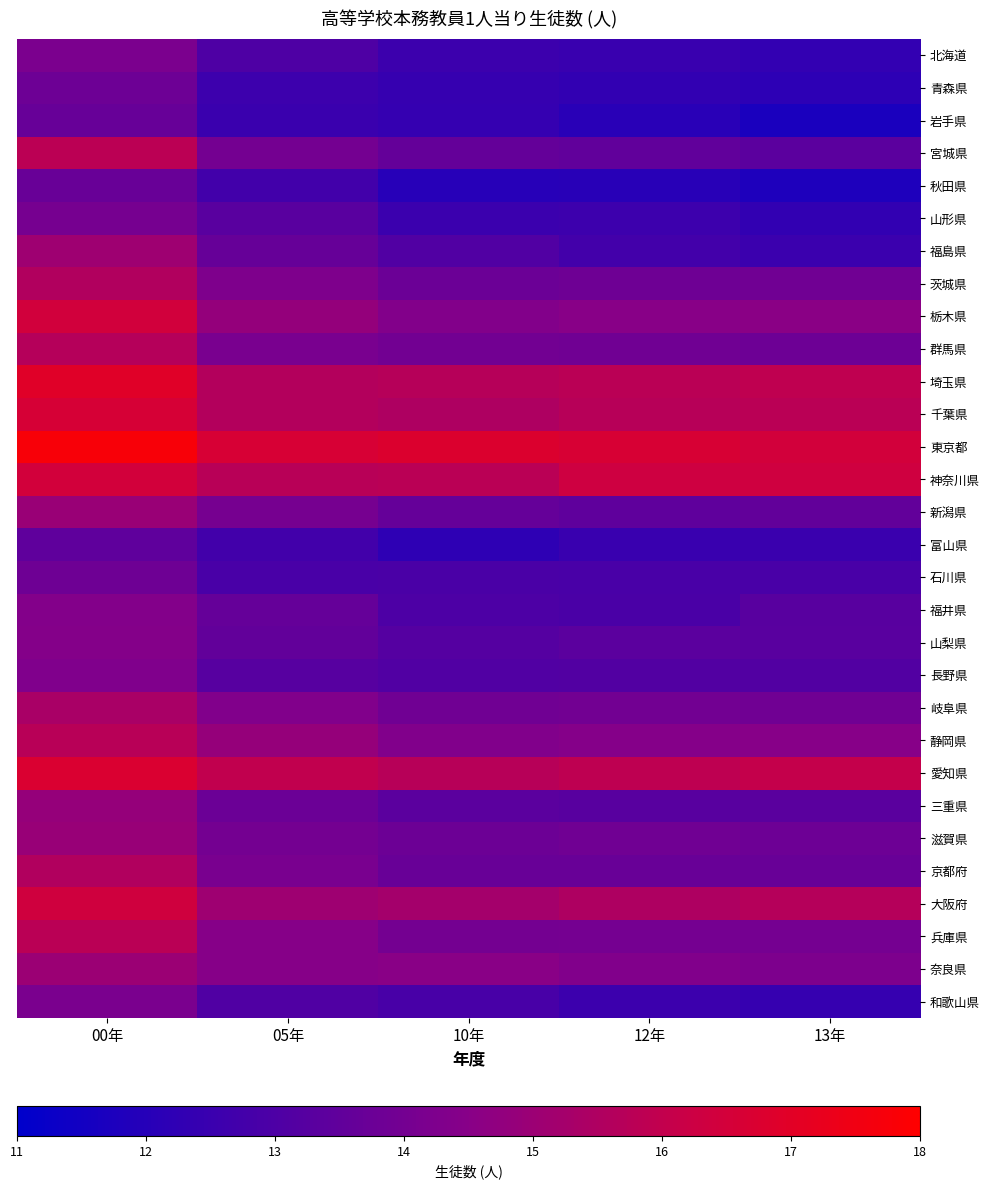

Reading left to right, list all the values displayed in this chart.

北海道: 00年=14.2	05年=13.0	10年=12.6	12年=12.5	13年=12.3
青森県: 00年=13.8	05年=12.6	10年=12.4	12年=12.3	13年=12.2
岩手県: 00年=13.7	05年=12.5	10年=12.4	12年=12.1	13年=11.7
宮城県: 00年=15.8	05年=14.0	10年=13.6	12年=13.5	13年=13.4
秋田県: 00年=13.7	05年=12.7	10年=12.0	12年=12.1	13年=11.8
山形県: 00年=14.0	05年=13.3	10年=12.6	12年=12.6	13年=12.3
福島県: 00年=15.1	05年=13.6	10年=13.1	12年=12.7	13年=12.6
茨城県: 00年=15.6	05年=14.3	10年=13.8	12年=13.8	13年=13.9
栃木県: 00年=16.4	05年=14.8	10年=14.3	12年=14.5	13年=14.6
群馬県: 00年=15.7	05年=14.1	10年=13.9	12年=13.9	13年=13.8
埼玉県: 00年=17.0	05年=15.6	10年=15.7	12年=15.8	13年=15.9
千葉県: 00年=16.6	05年=15.6	10年=15.5	12年=15.7	13年=15.8
東京都: 00年=17.8	05年=16.6	10年=16.8	12年=16.6	13年=16.4
神奈川県: 00年=16.4	05年=15.7	10年=15.8	12年=16.3	13年=16.3
新潟県: 00年=15.0	05年=14.0	10年=13.6	12年=13.5	13年=13.5
富山県: 00年=13.5	05年=12.7	10年=12.2	12年=12.5	13年=12.5
石川県: 00年=13.8	05年=12.9	10年=12.9	12年=12.9	13年=12.9
福井県: 00年=14.4	05年=13.6	10年=13.0	12年=12.9	13年=13.3
山梨県: 00年=14.4	05年=13.5	10年=13.2	12年=13.4	13年=13.3
長野県: 00年=14.3	05年=13.3	10年=13.1	12年=13.1	13年=13.1
岐阜県: 00年=15.4	05年=14.3	10年=13.9	12年=14.0	13年=13.9
静岡県: 00年=15.7	05年=14.9	10年=14.3	12年=14.4	13年=14.5
愛知県: 00年=16.7	05年=16.0	10年=15.7	12年=15.9	13年=16.0
三重県: 00年=14.8	05年=13.8	10年=13.4	12年=13.3	13年=13.3
滋賀県: 00年=14.9	05年=14.0	10年=13.8	12年=13.9	13年=13.8
京都府: 00年=15.6	05年=14.1	10年=13.7	12年=13.7	13年=13.7
大阪府: 00年=16.4	05年=15.1	10年=15.2	12年=15.5	13年=15.7
兵庫県: 00年=15.8	05年=14.5	10年=14.0	12年=14.0	13年=14.0
奈良県: 00年=15.0	05年=14.4	10年=14.5	12年=14.3	13年=14.2
和歌山県: 00年=14.1	05年=13.1	10年=12.9	12年=12.6	13年=12.4